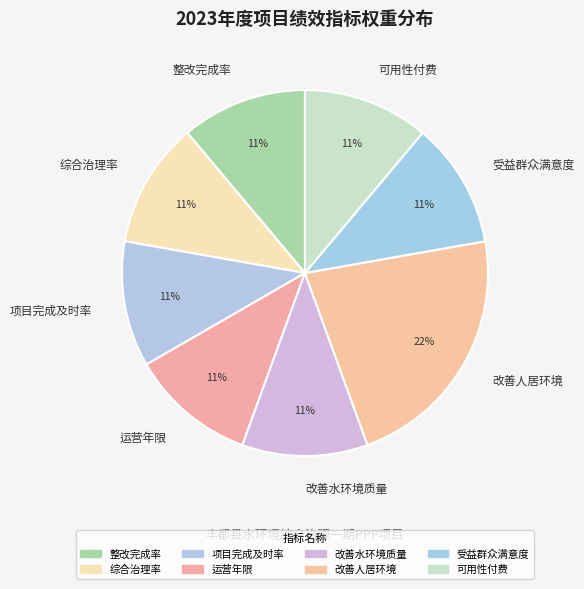

To the nearest percent, what is the difference between the largest and smallest slice percentages?

11%